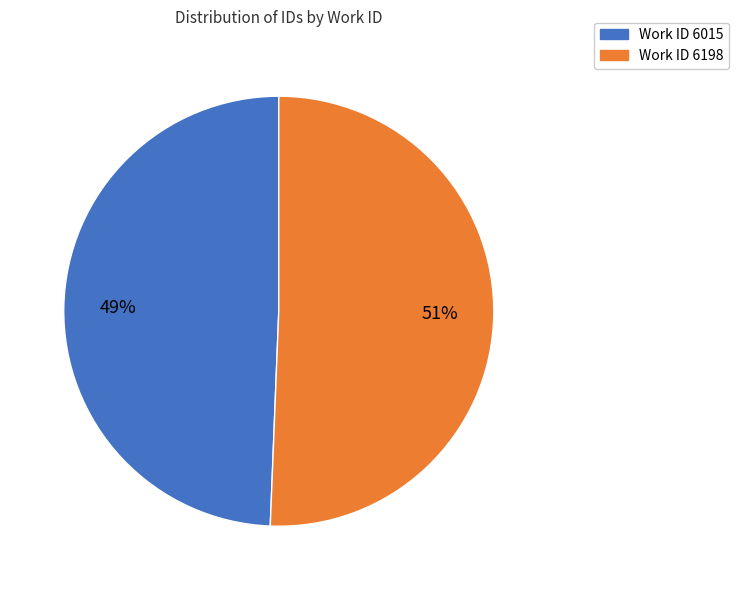

Does any single category account for the majority?

Yes